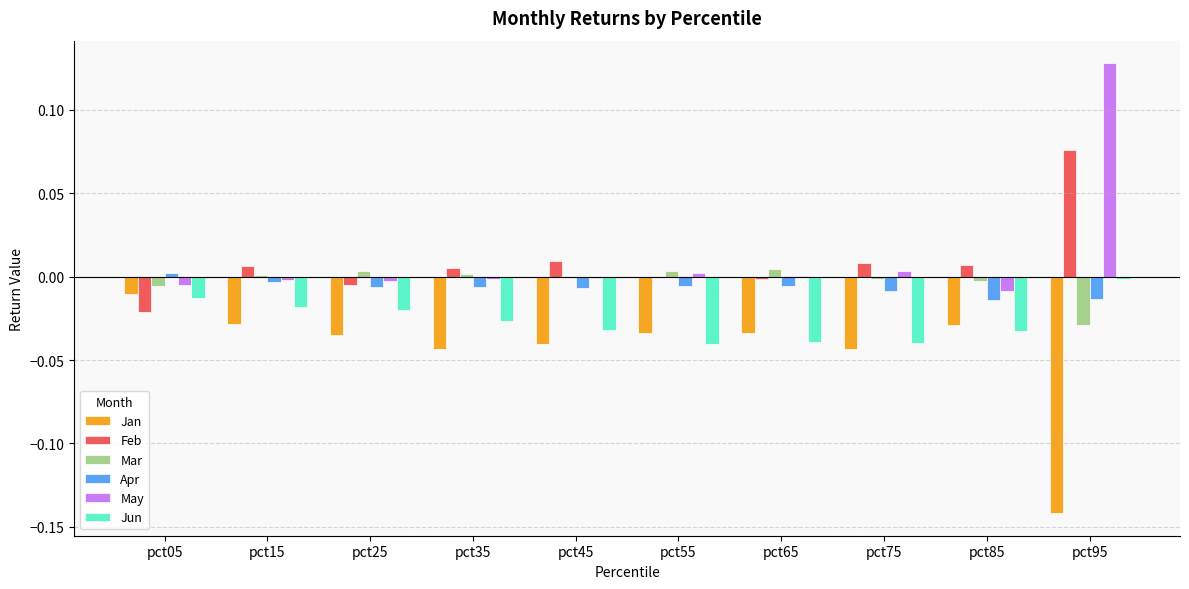

At which category is the sum across all series the highest?

pct95